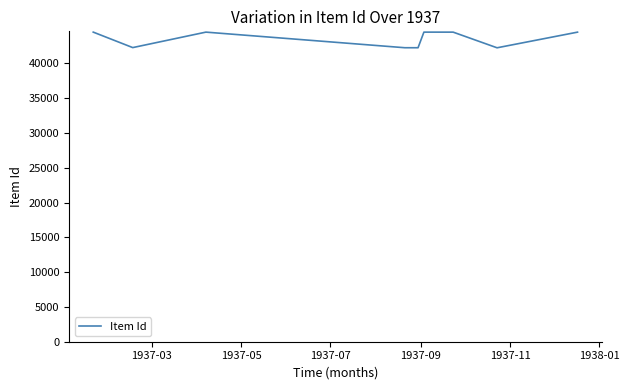

How many series are shown in this chart?

1